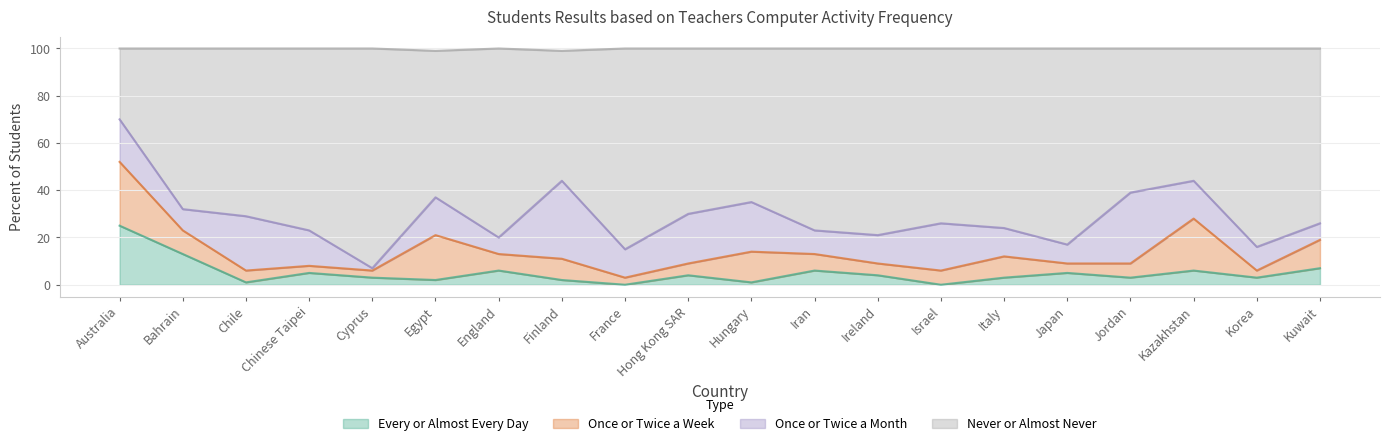

What is the total value across all series at Bahrain?

100